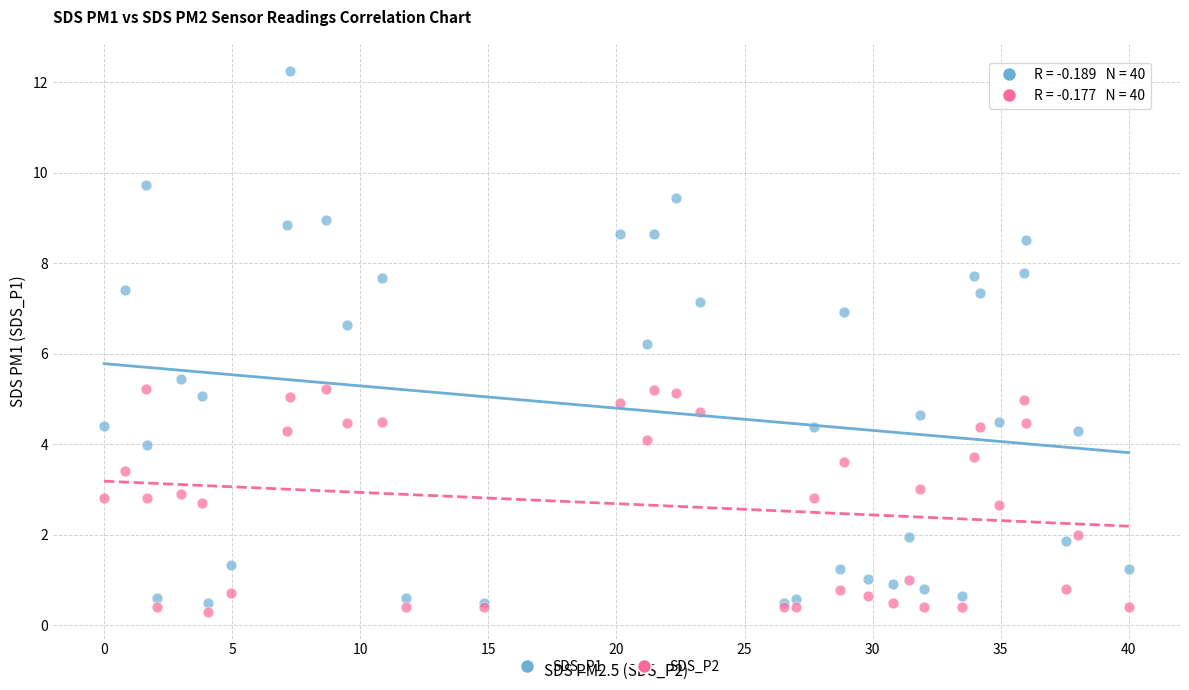

Across all series, what Y value is closest to 6?

6.2